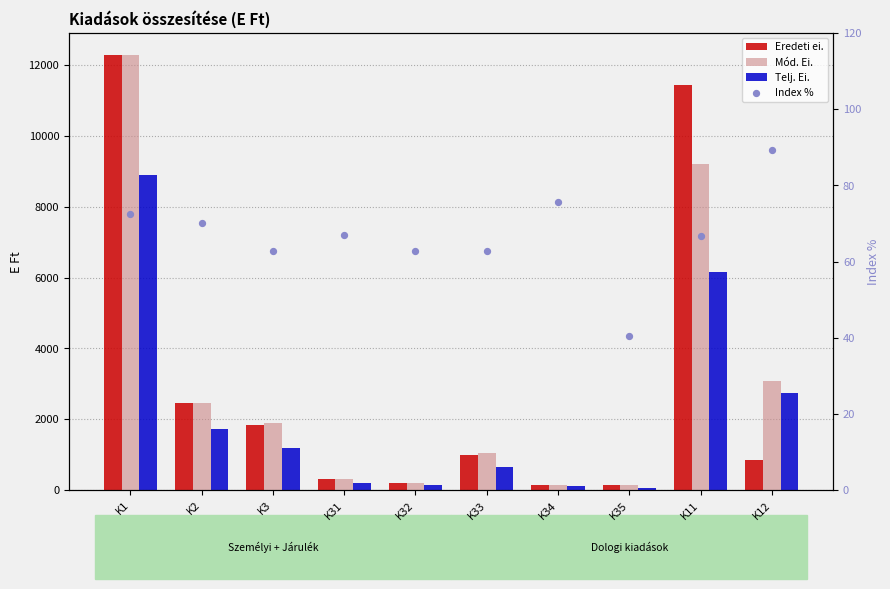

Which series has the widest spread of Y values?

Eredeti ei.